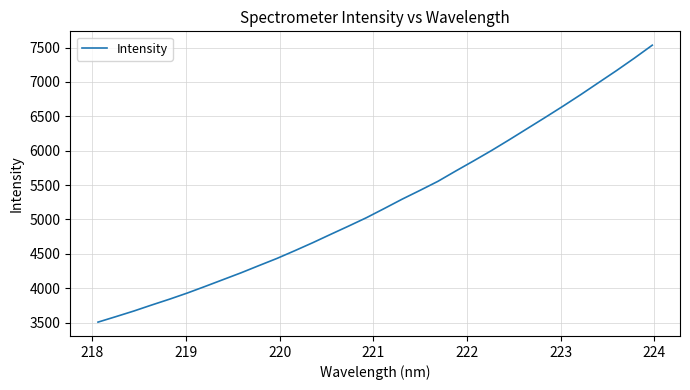

Reading left to right, transcribe all the data shown in this chart.

3506.0	3585.8	3667.3	3755.0	3840.1	3930.0	4026.7	4125.3	4224.0	4328.9	4432.3	4545.1	4661.0	4782.3	4902.0	5024.4	5158.1	5294.1	5422.2	5553.5	5704.0	5851.2	6001.6	6159.3	6320.8	6482.2	6646.5	6815.5	6990.4	7164.6	7345.8	7533.7